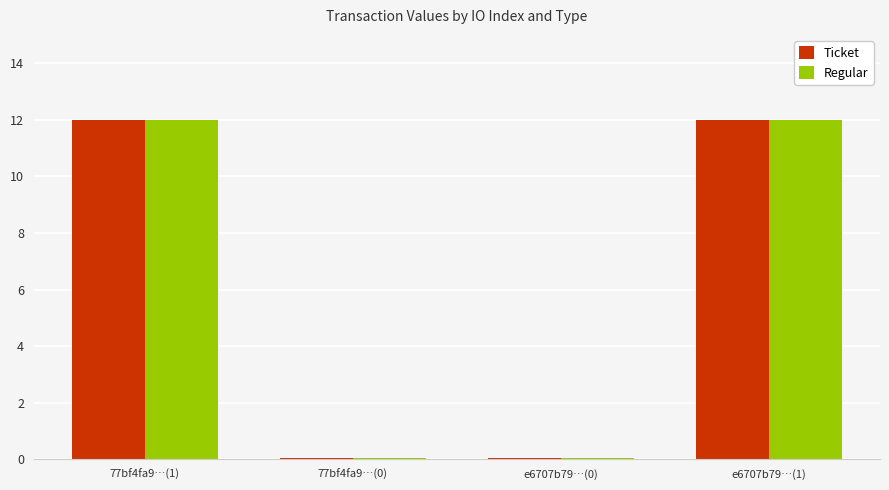

True or false: Regular has a value of 0.0 at 77bf4fa9…(0).

True